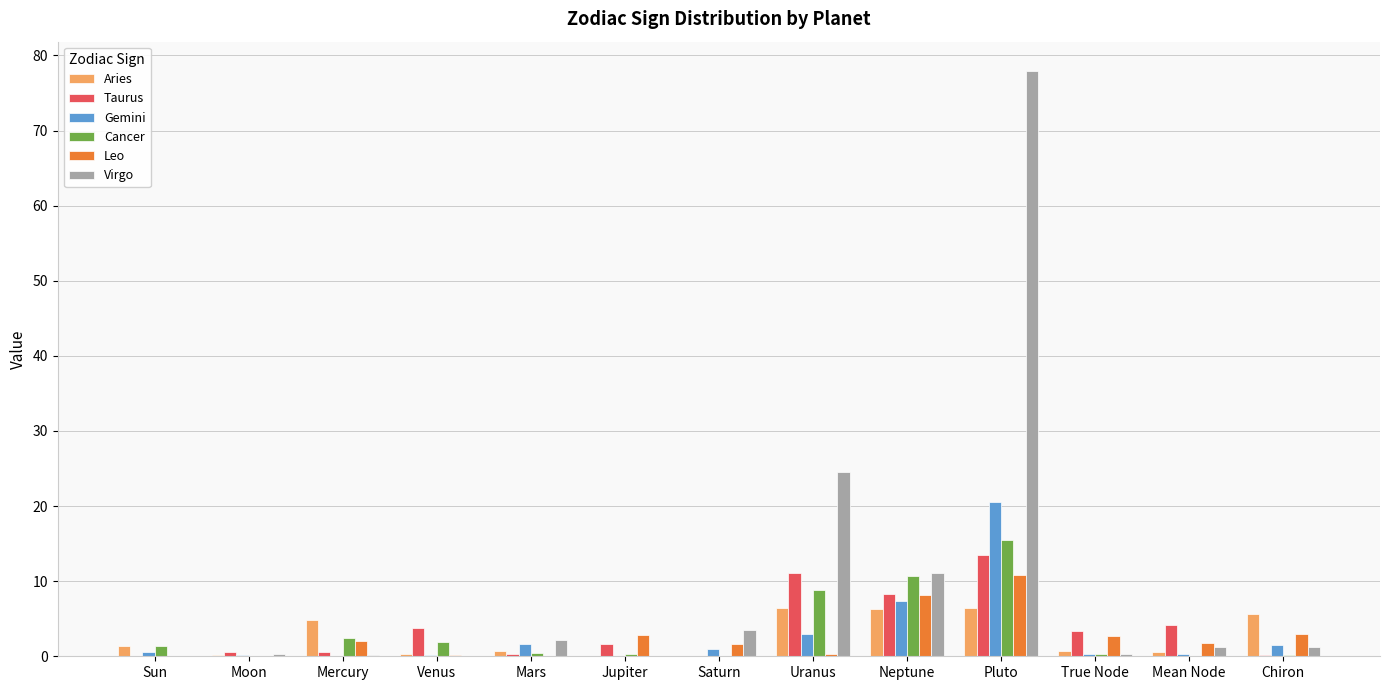

At which category is the sum across all series the highest?

Pluto